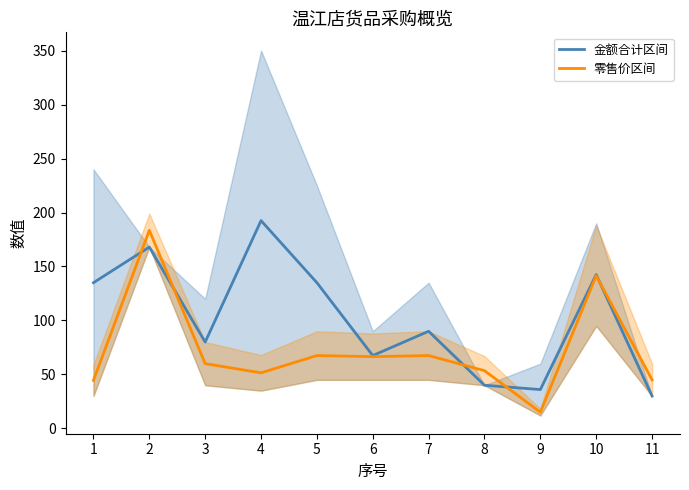

Where is the first local maximum for 零售价区间?

2